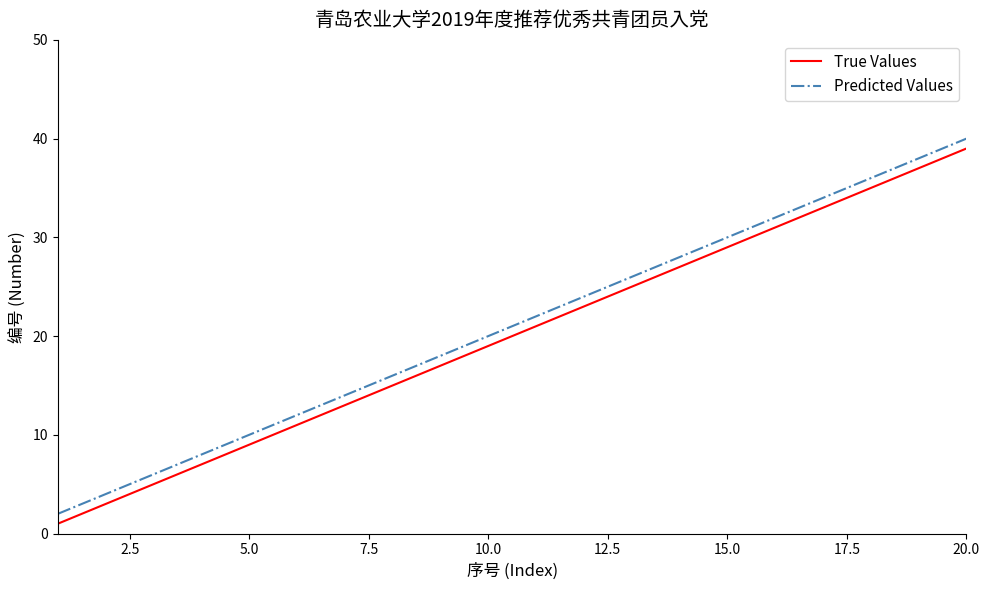

Is this an area chart (filled region under the line)?

No